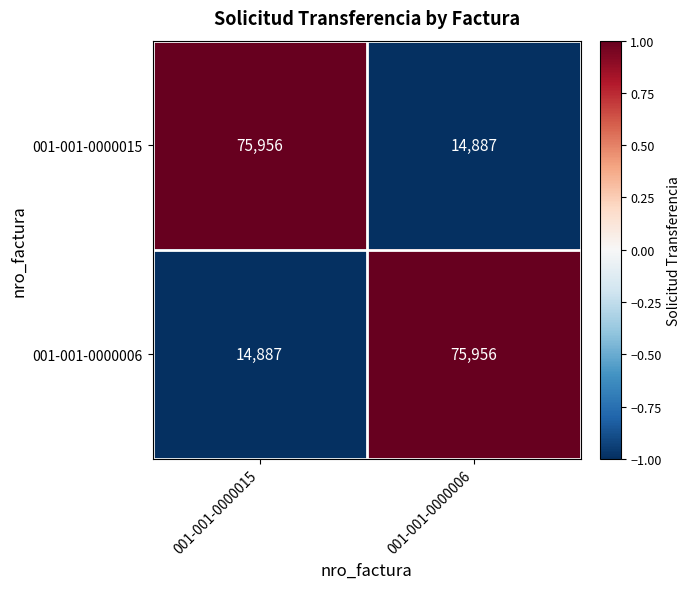

At 001-001-0000015, list the series in order from smallest to largest.

001-001-0000006, 001-001-0000015